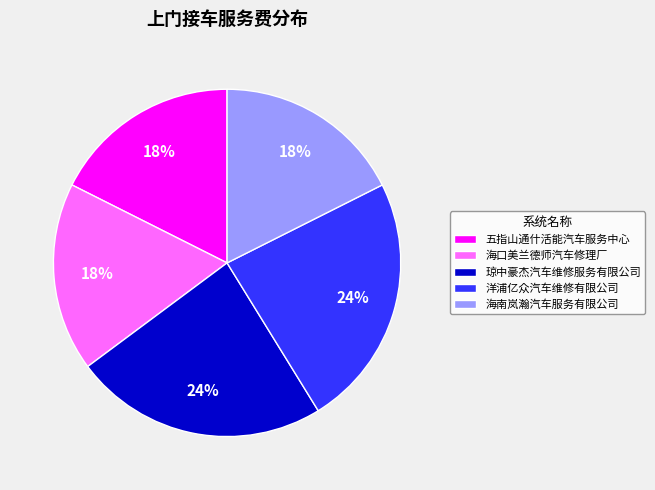

To the nearest percent, what is the combined percentage of 洋浦亿众汽车维修有限公司 and 五指山通什活能汽车服务中心?

41%